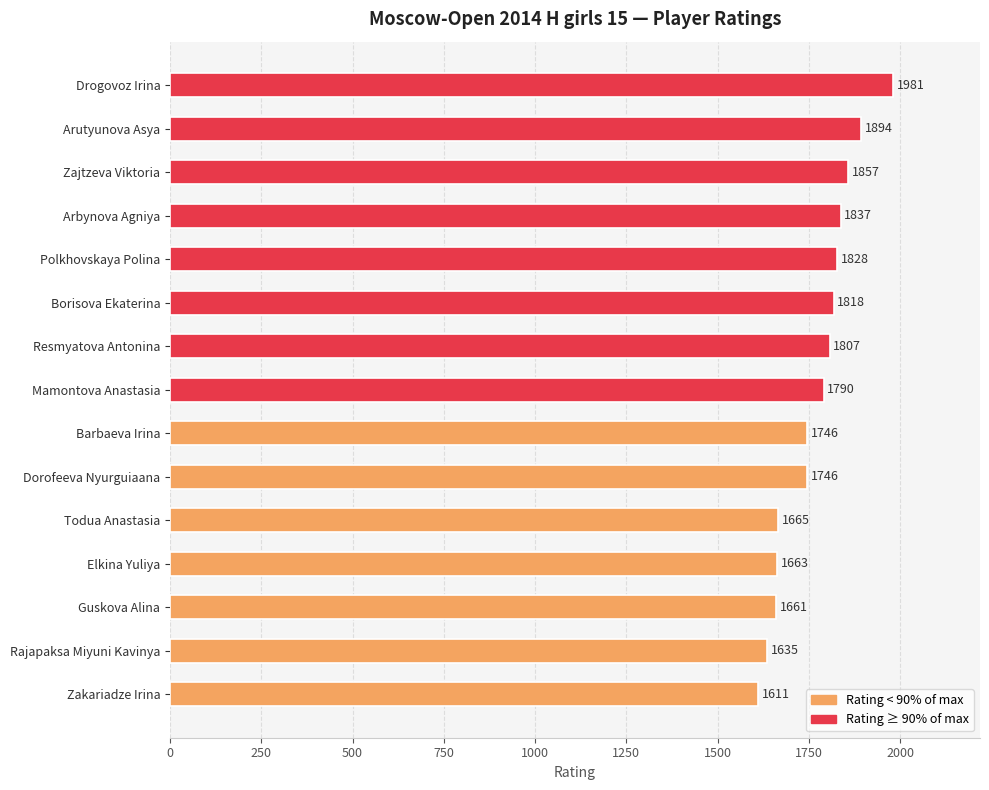

What is the ratio of the value at Borisova Ekaterina to the value at Zakariadze Irina?

1.1